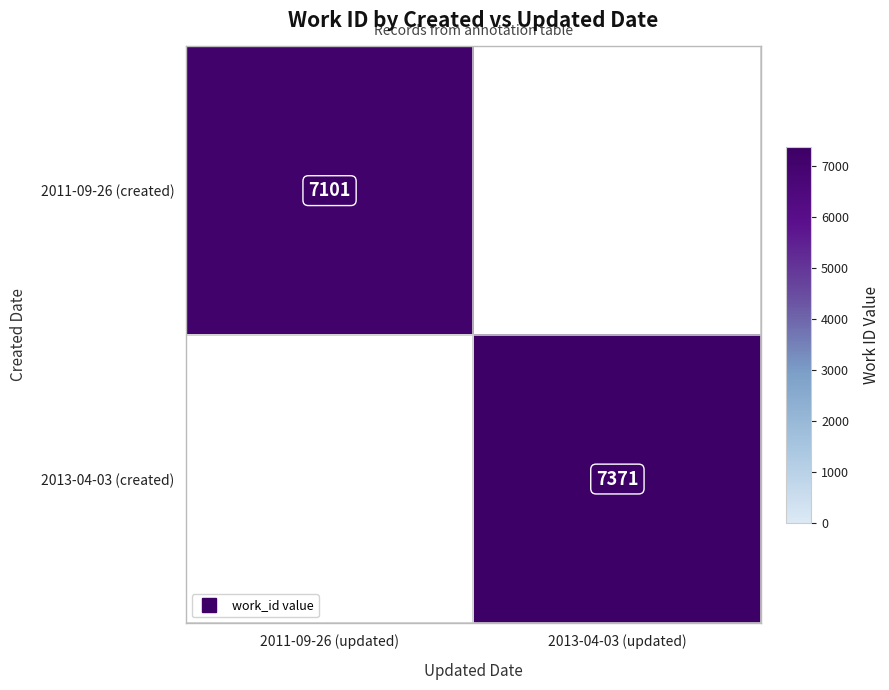

Which series has the largest range (max minus min)?

2011-09-26 (created)